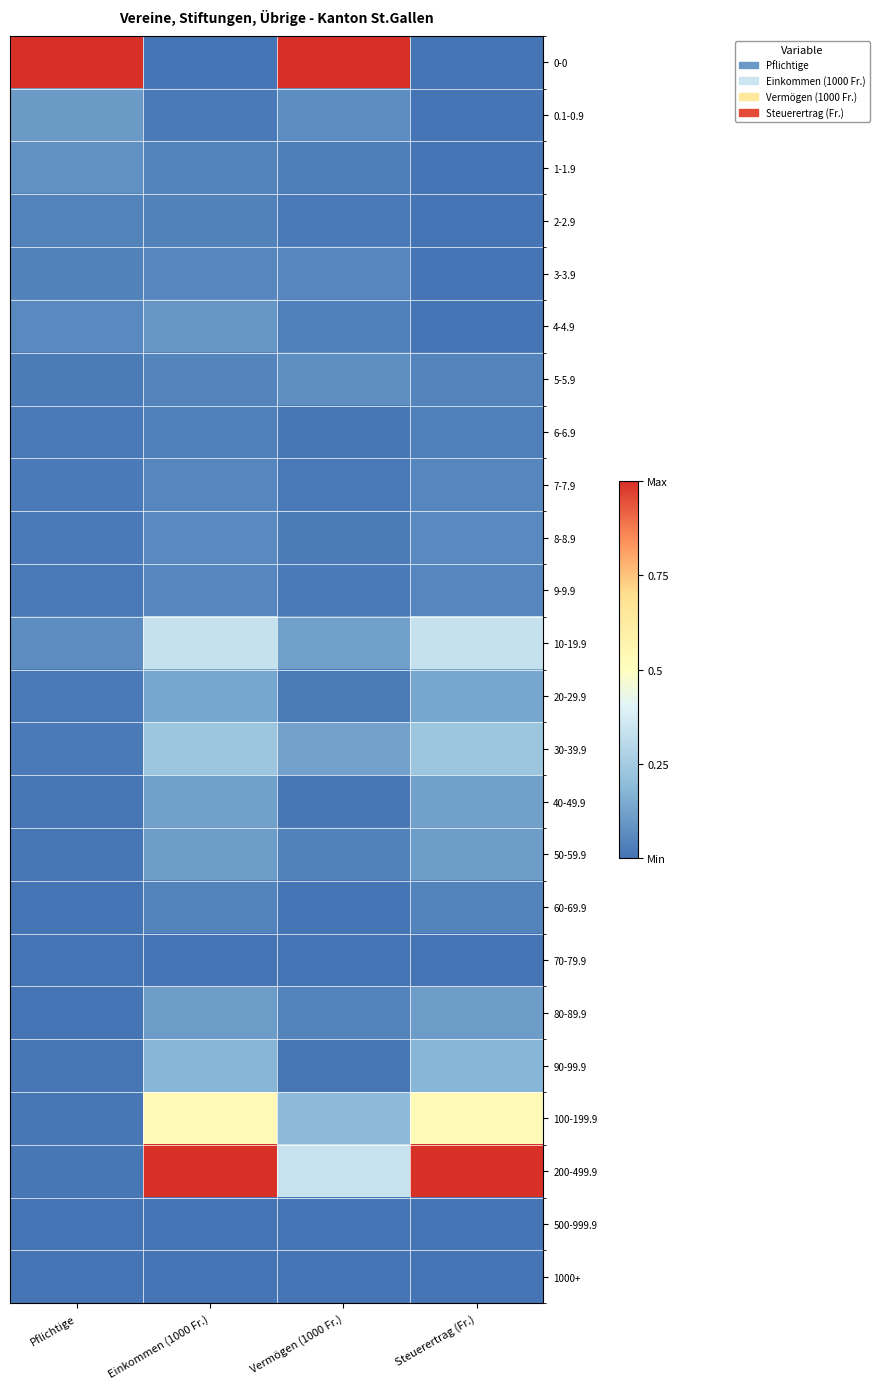

How many categories are shown in the chart?

4